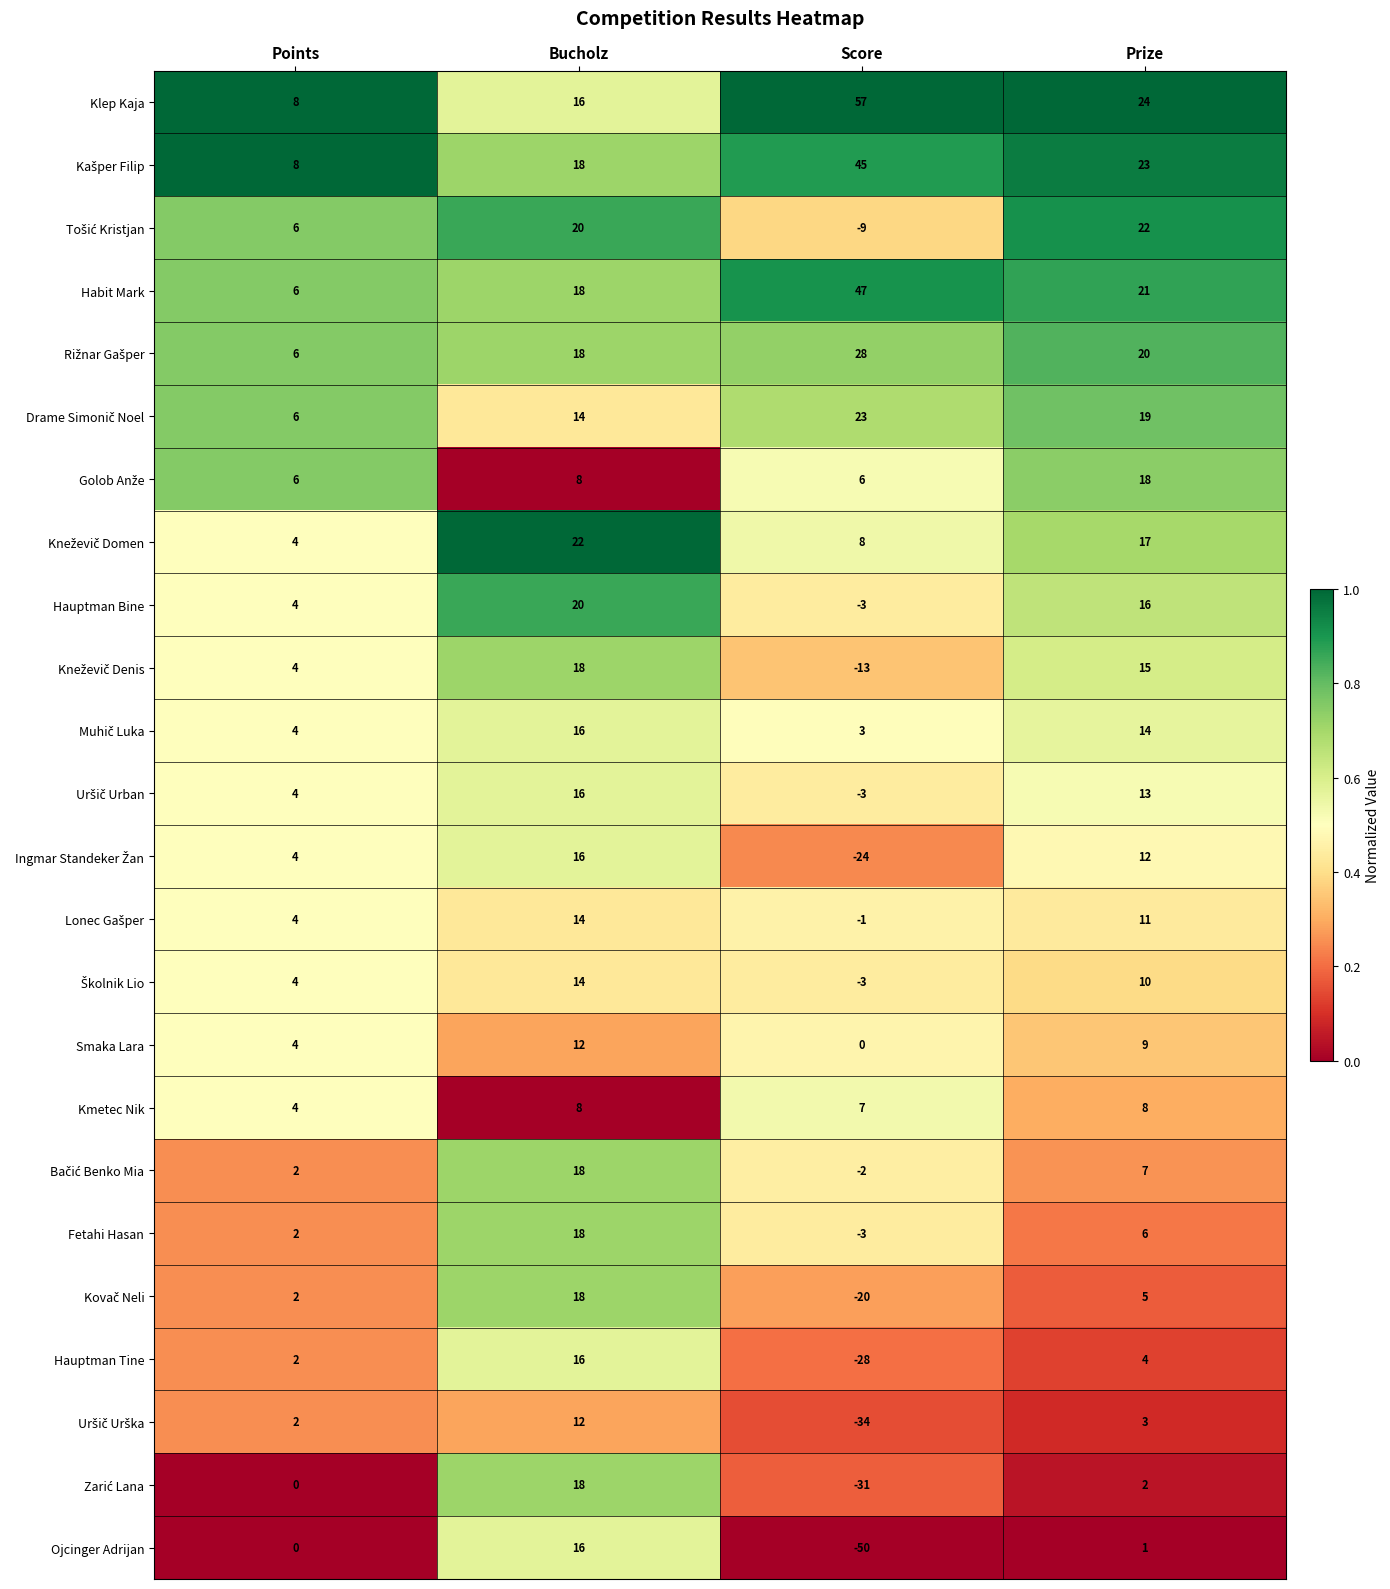

Where does the Hauptman Tine series first go above 4?

Bucholz